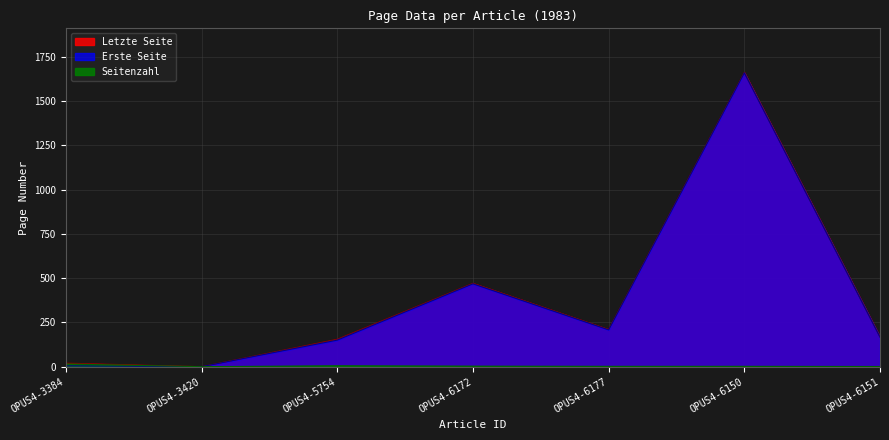

Which series changed the most between OPUS4-5754 and OPUS4-6151?

Erste Seite